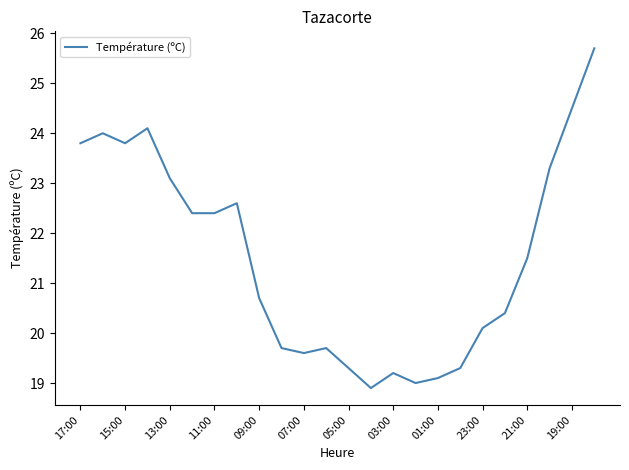

What is the difference between the maximum and minimum values?

6.8